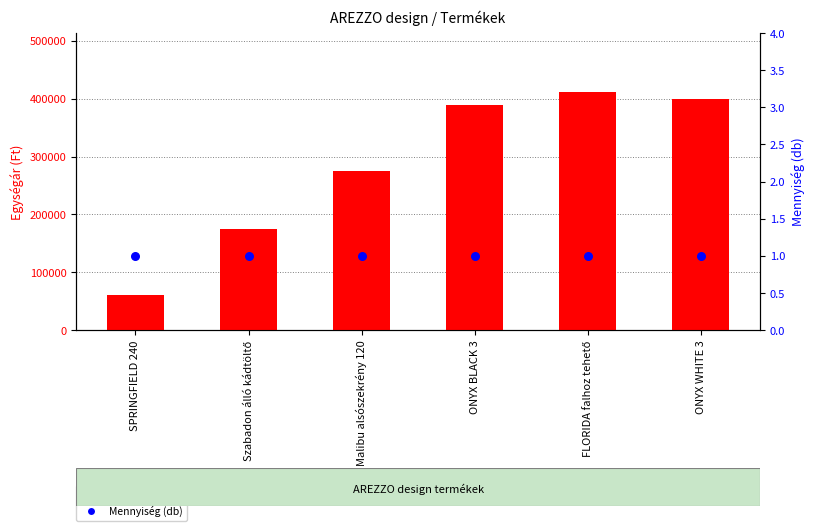

What is the total value across all series at FLORIDA falhoz tehető?

410771